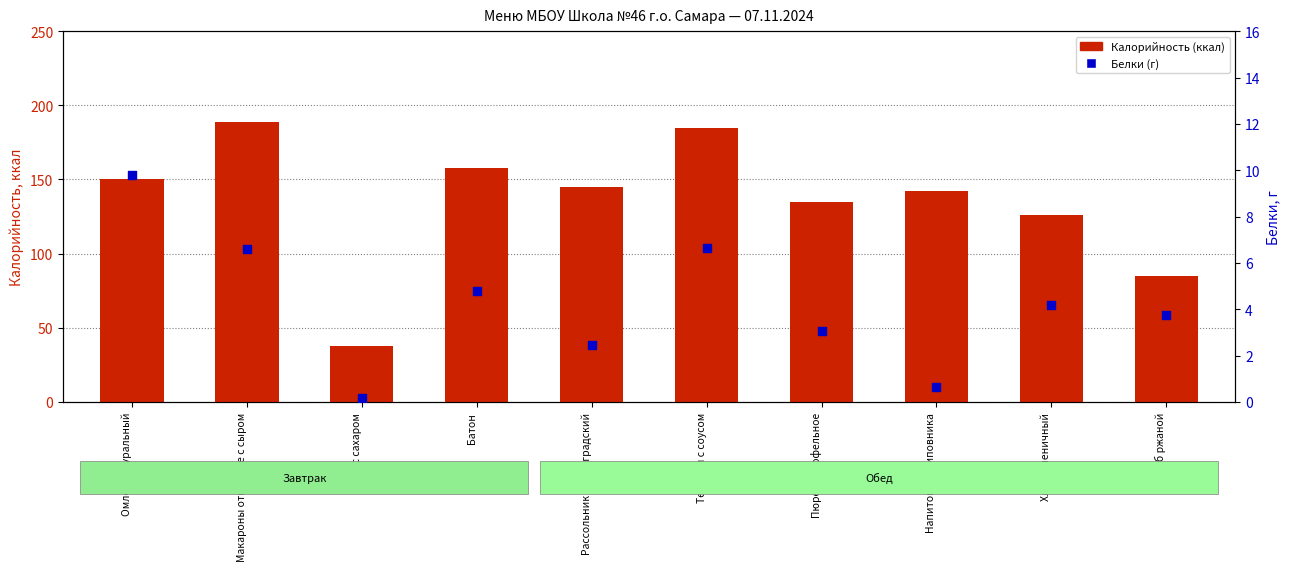

What is the total value across all series at Тефтели с соусом?

191.6